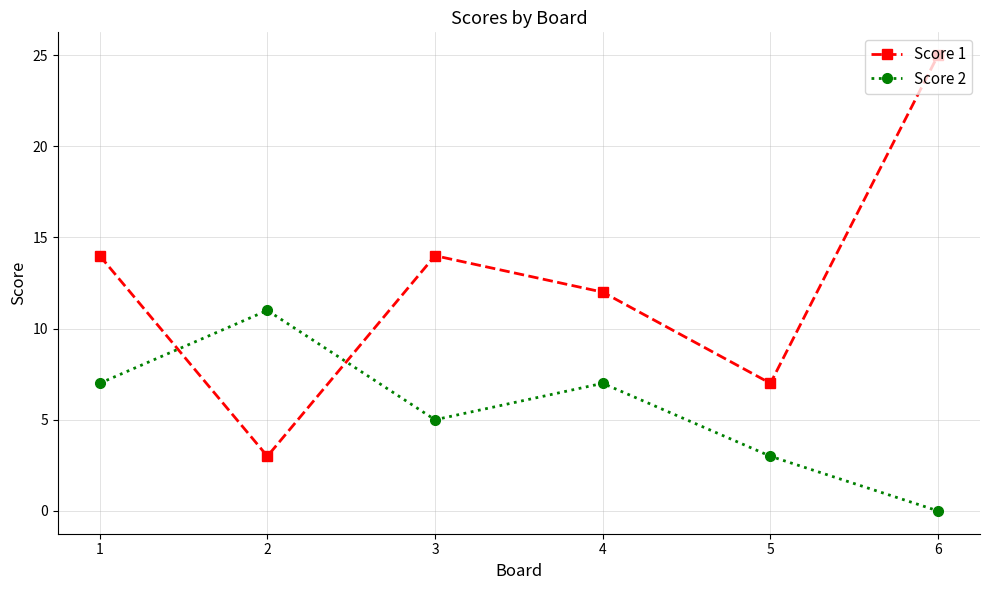

Which series has the widest spread of values?

Score 1